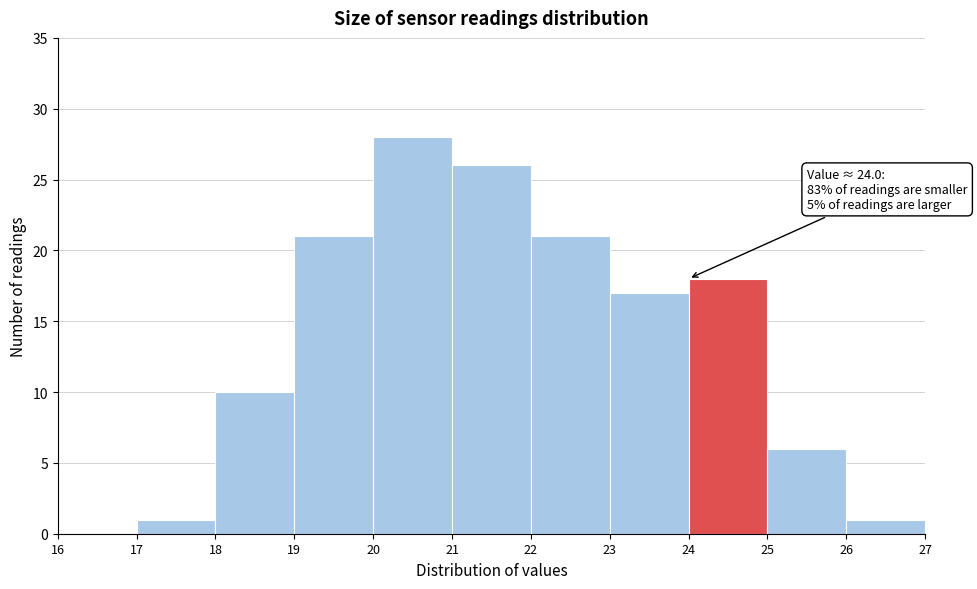

Which range on the x-axis has the tallest bar?

20 to 21